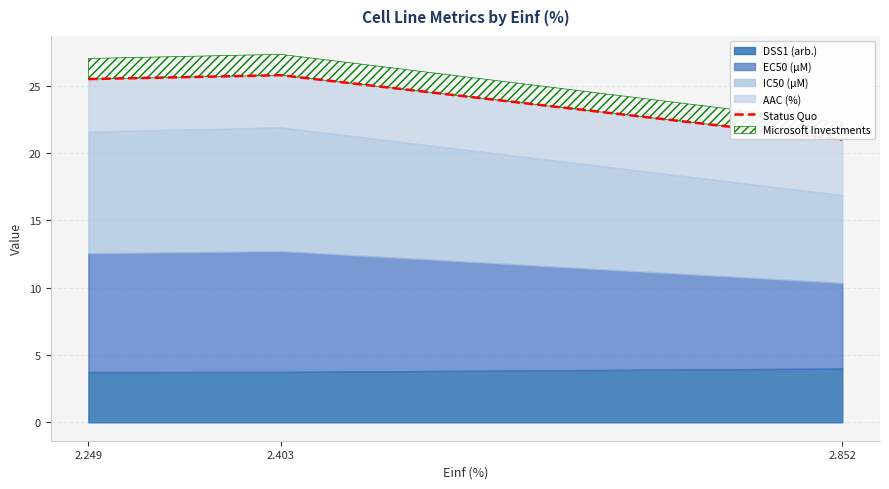

Reading left to right, what are all the values shown in this chart?

2.249=25.5	2.403=25.8	2.852=21.0